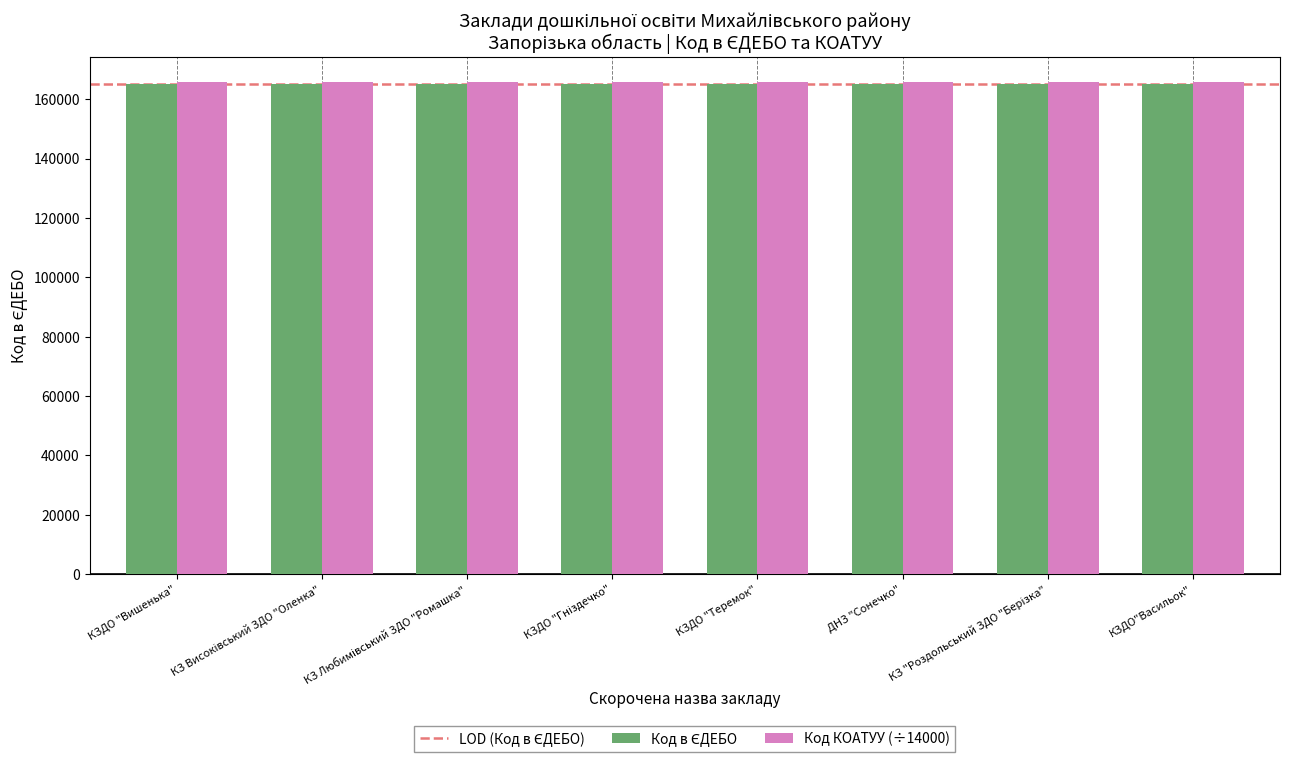

What is the average value of the Код КОАТУУ (÷14000) series?

165955.2